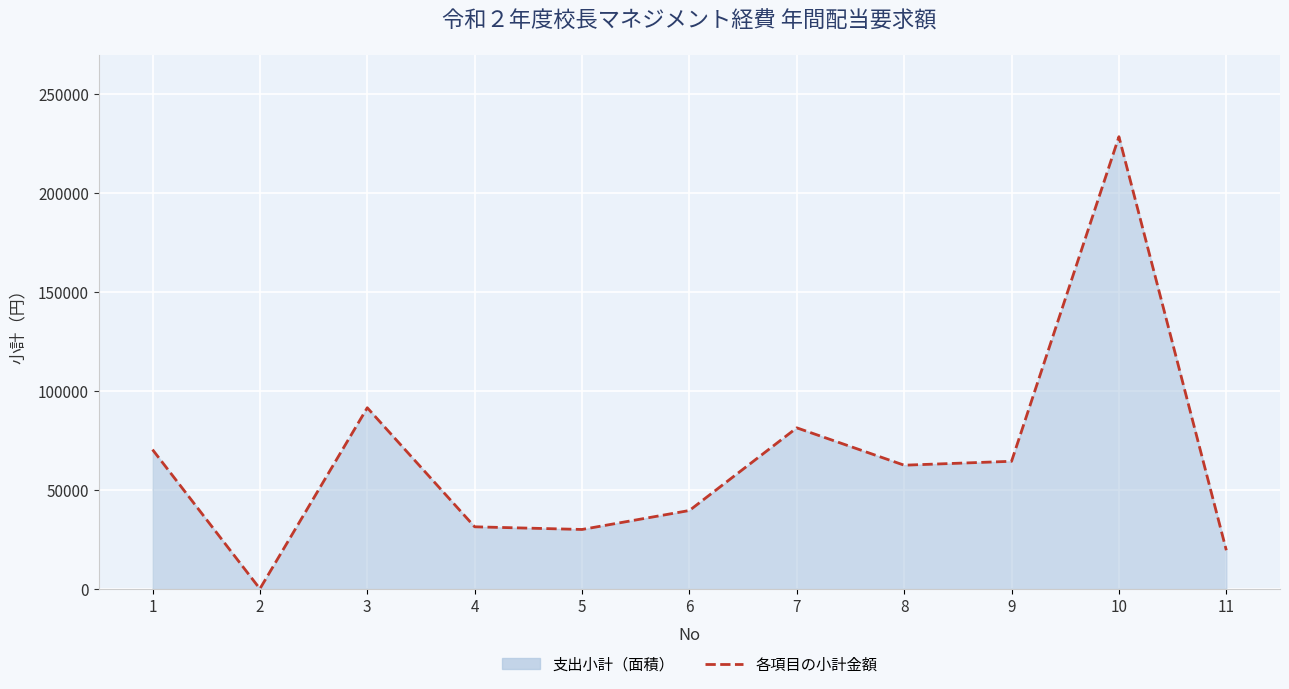

The value at 10 is 228624. True or false?

True